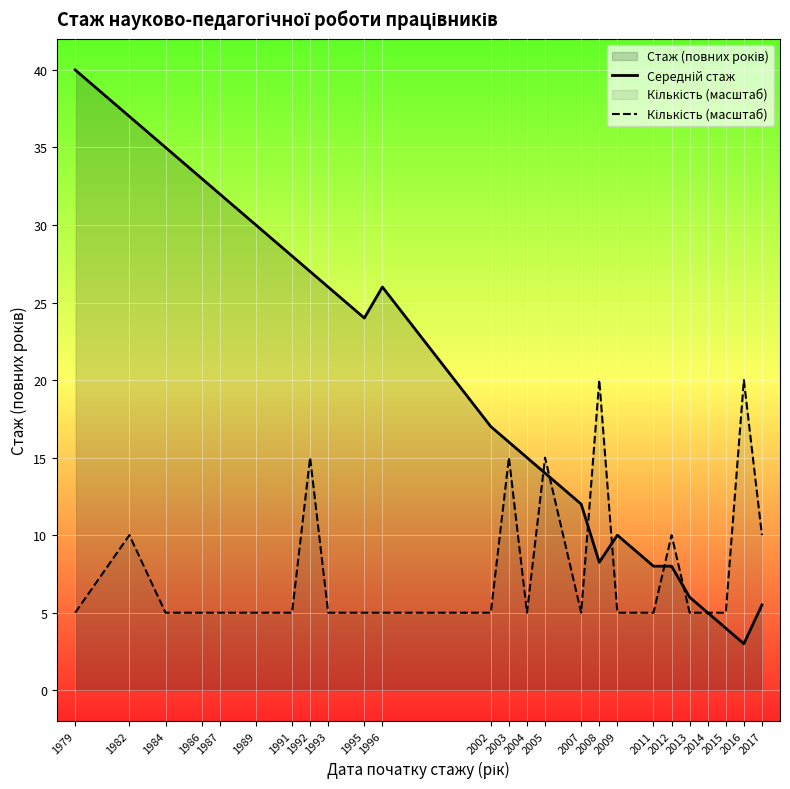

In Середній стаж, how many points are lower than both neighbors (excluding endpoints)?

3